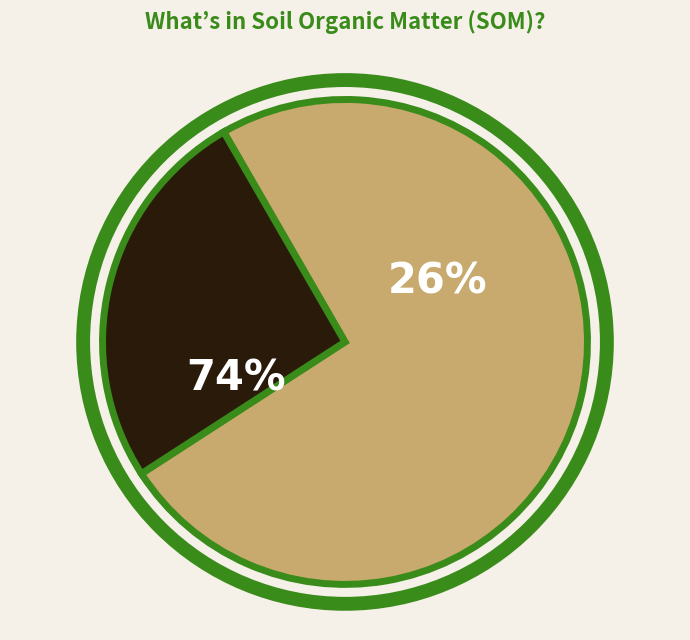

Is the sum of 8 and 1 greater than half?

No